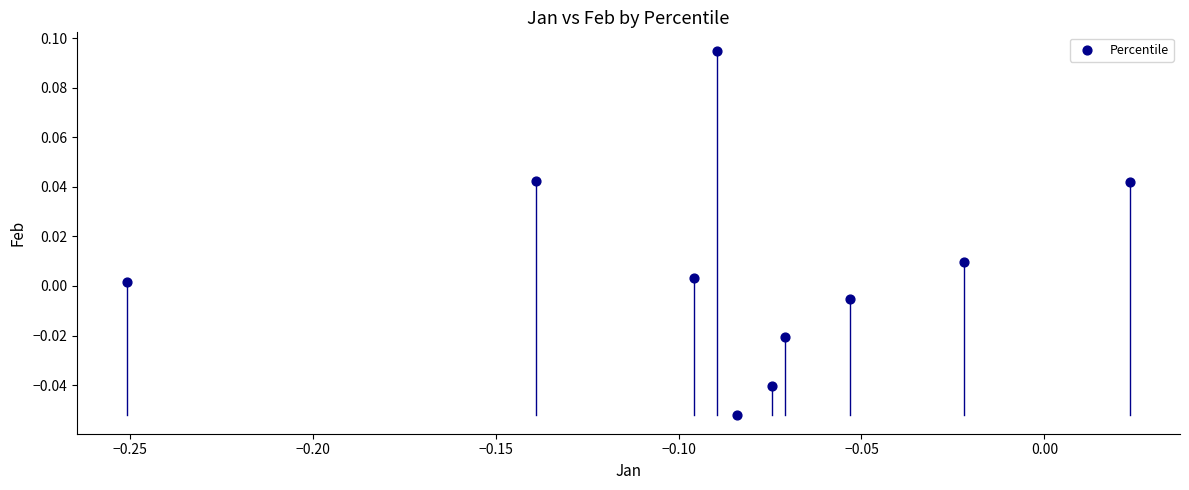

What is the range of X values (max minus min)?

0.3